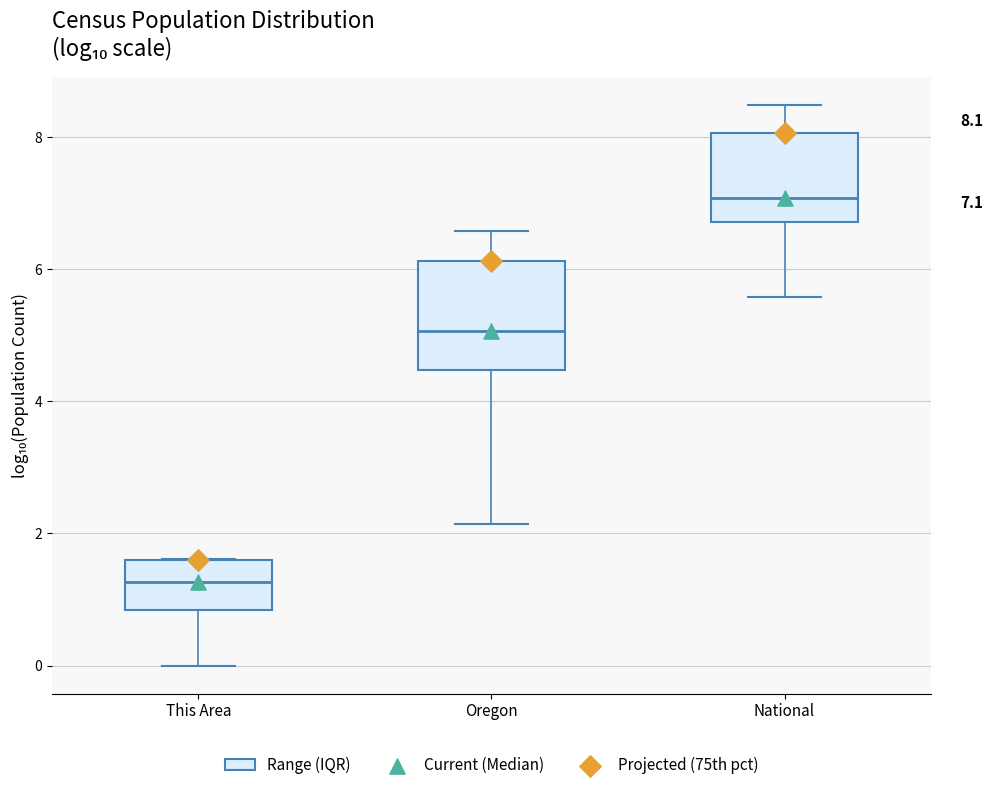

Which box is the tallest, from its lower edge to its upper edge?

Oregon